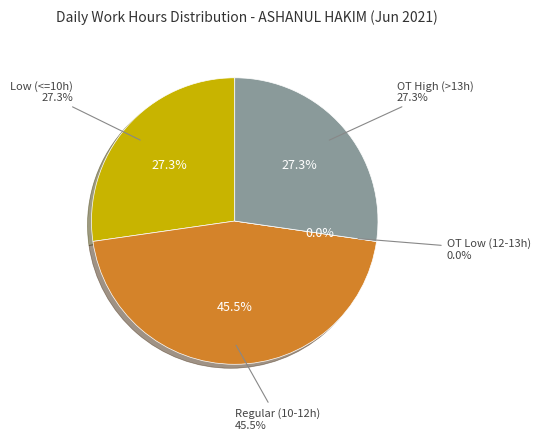

Is there any slice that represents more than half of the pie?

No